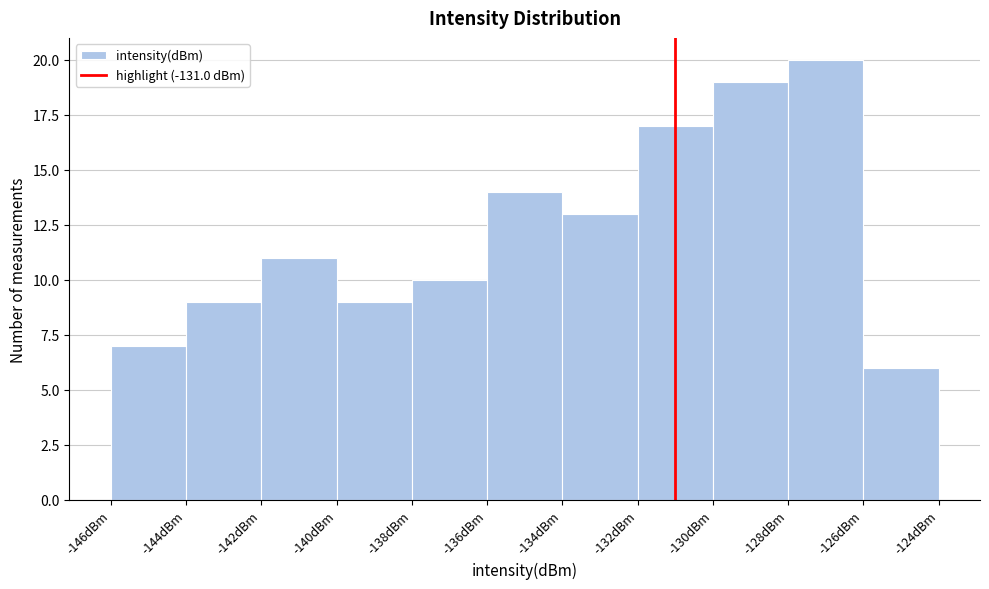

How tall is the bar that spans -130 to -128 on the x-axis? The values are not printed on the chart, so give them approximately, as read against the axis.

19